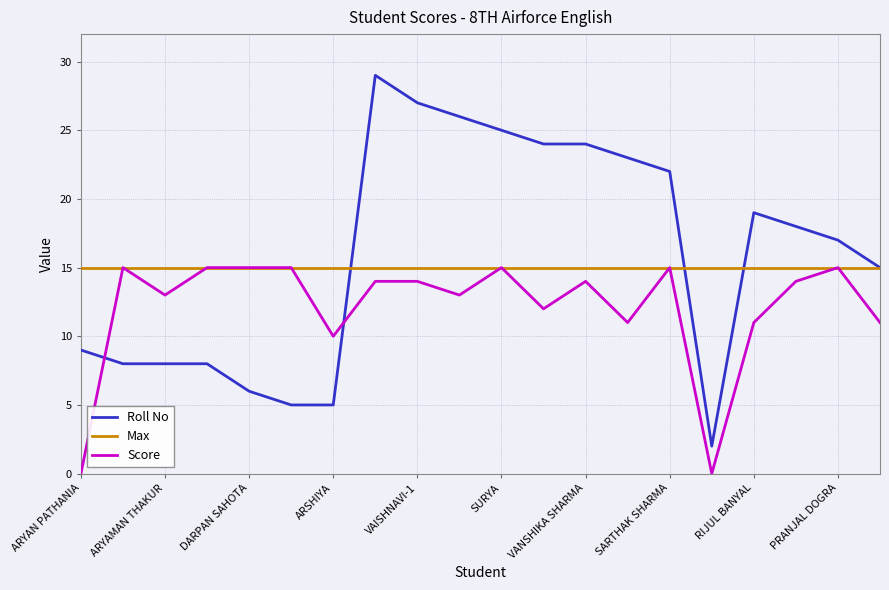

Which series has the widest spread of values?

Roll No